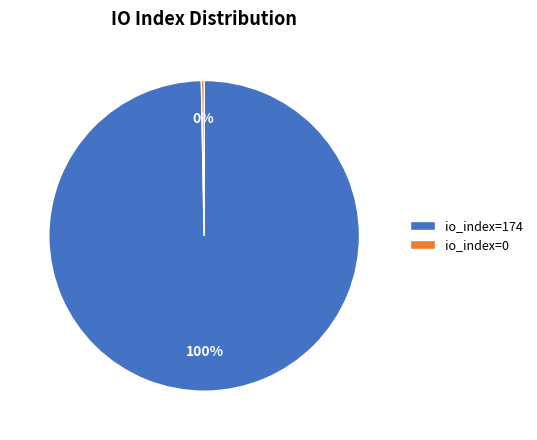

To the nearest percent, what percentage of the pie is io_index=174?

100%